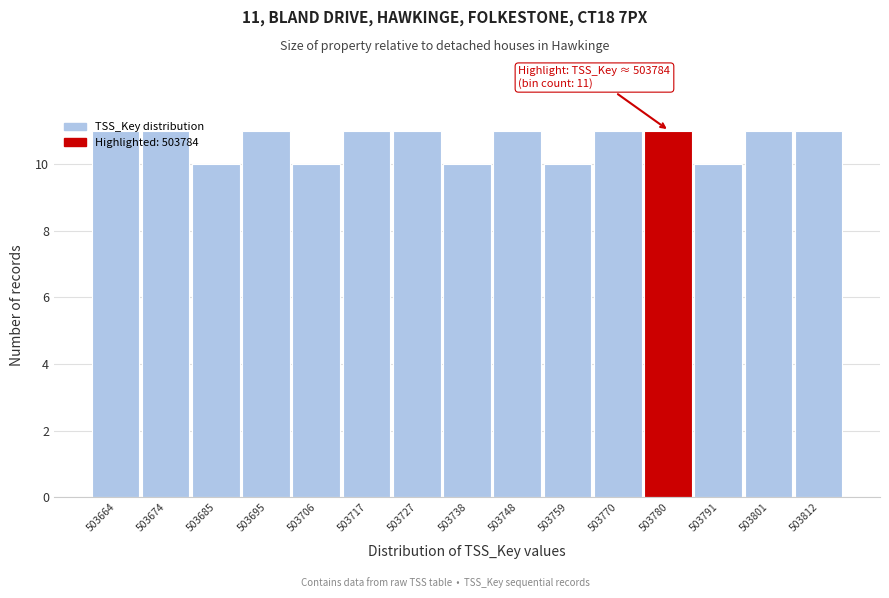

The chart shows a value of 10 at 503685. True or false?

True